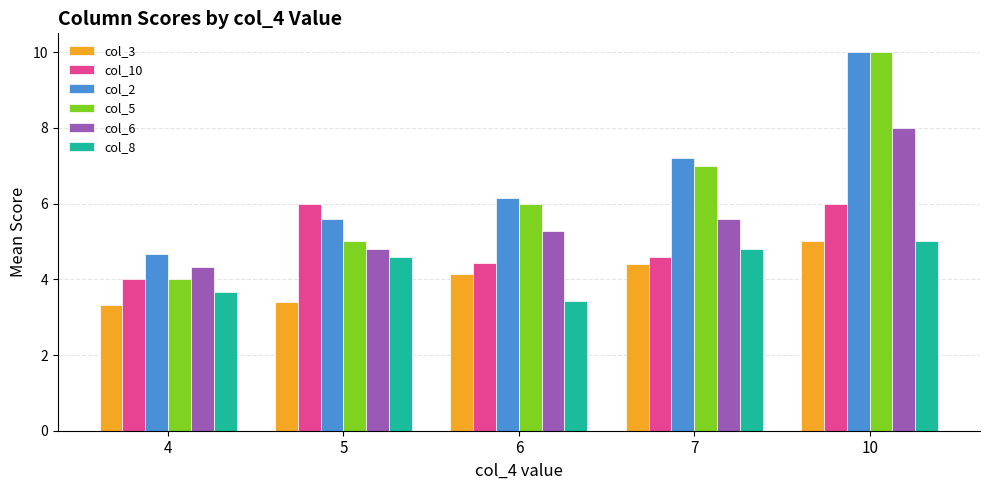

How many bars are there in each group?

6